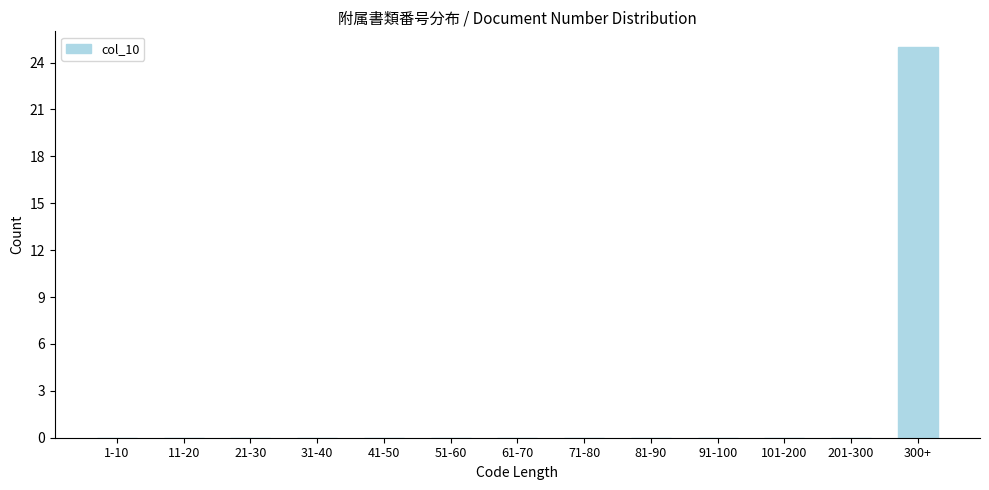

Reading left to right, transcribe all the data shown in this chart.

1-10=0	11-20=0	21-30=0	31-40=0	41-50=0	51-60=0	61-70=0	71-80=0	81-90=0	91-100=0	101-200=0	201-300=0	300+=25